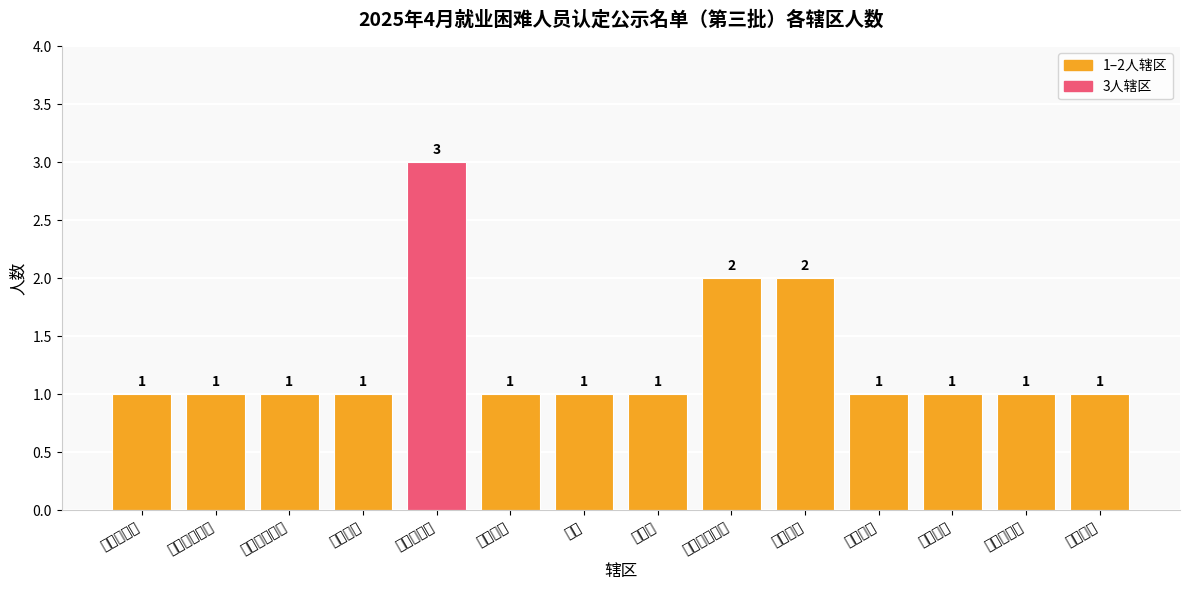

Reading left to right, what are all the values shown in this chart?

白鱼潭社区=1	北白鱼潭社区=1	东湖家园社区=1	陈板桥村=1	市陌二社区=3	红丰社区=1	汲道=1	白雀村=1	西白鱼潭社区=2	潜庄社区=2	湖东社区=1	奥体社区=1	衣裳街社区=1	仁北社区=1